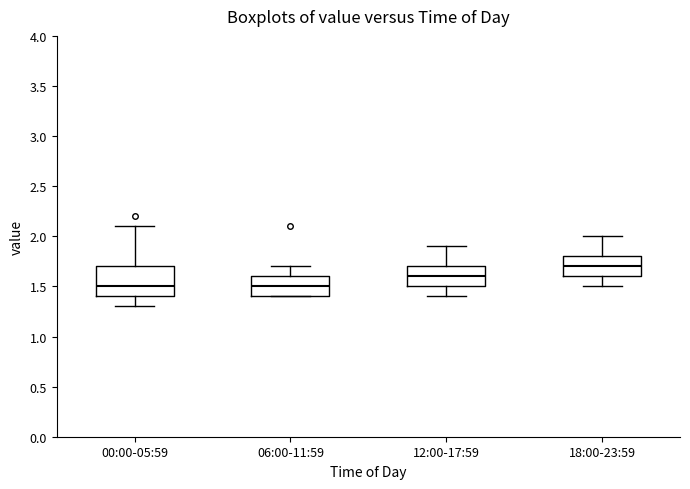

Reading left to right, transcribe this box plot: for each box, give where its median line is, the range the box spans, and where its two whiskers end, as read against the y-axis. The values are not printed on the chart, so give them approximately, as read against the axis.

00:00-05:59: median 1.5, box 1.4 to 1.7, whiskers 1.3 to 2.1
06:00-11:59: median 1.5, box 1.4 to 1.6, whiskers 1.4 to 1.7
12:00-17:59: median 1.6, box 1.5 to 1.7, whiskers 1.4 to 1.9
18:00-23:59: median 1.7, box 1.6 to 1.8, whiskers 1.5 to 2.0